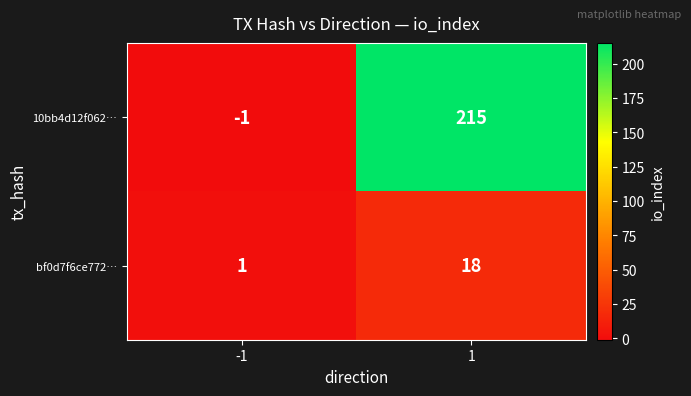

True or false: 10bb4d12f062… has a value of -1 at -1.

True